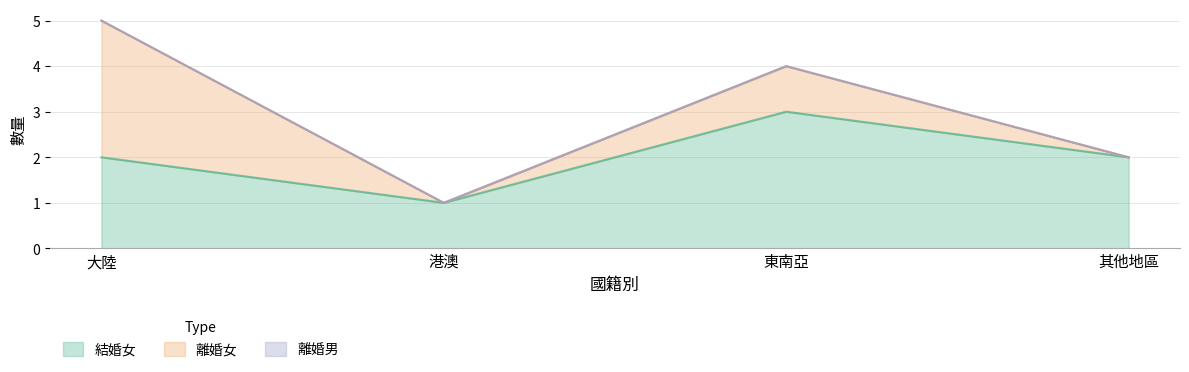

What are all the series names shown in the legend?

結婚女, 離婚女, 離婚男